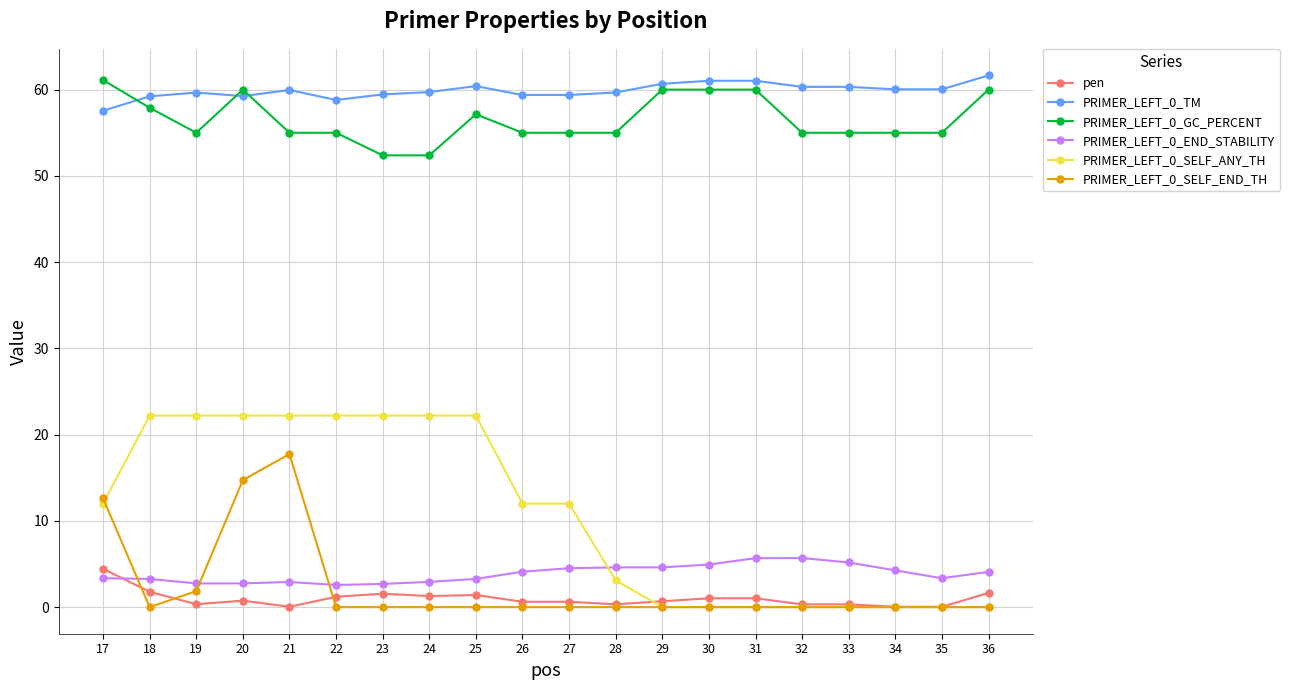

What is the sum of all PRIMER_LEFT_0_SELF_END_TH values?

47.0